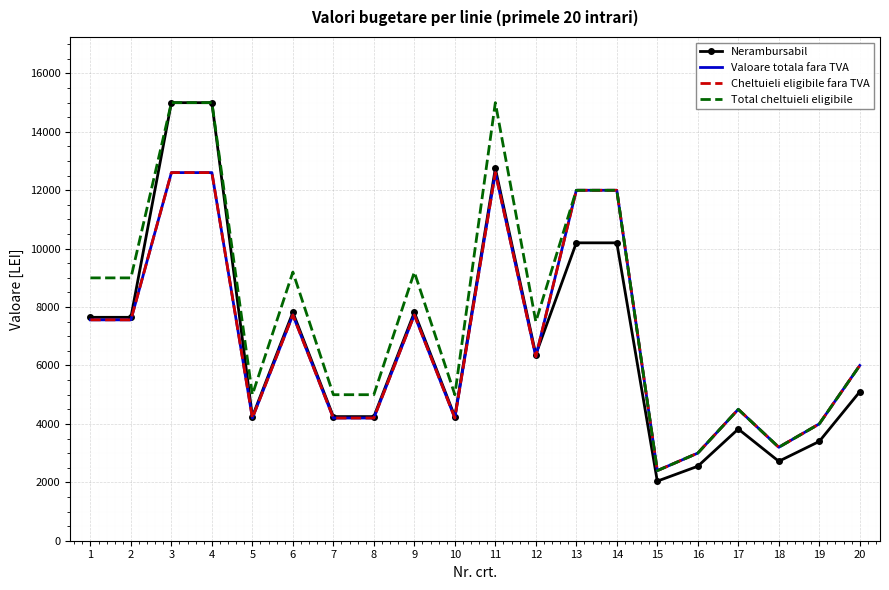

What is the approximate value of Total cheltuieli eligibile at 10?

5000.0